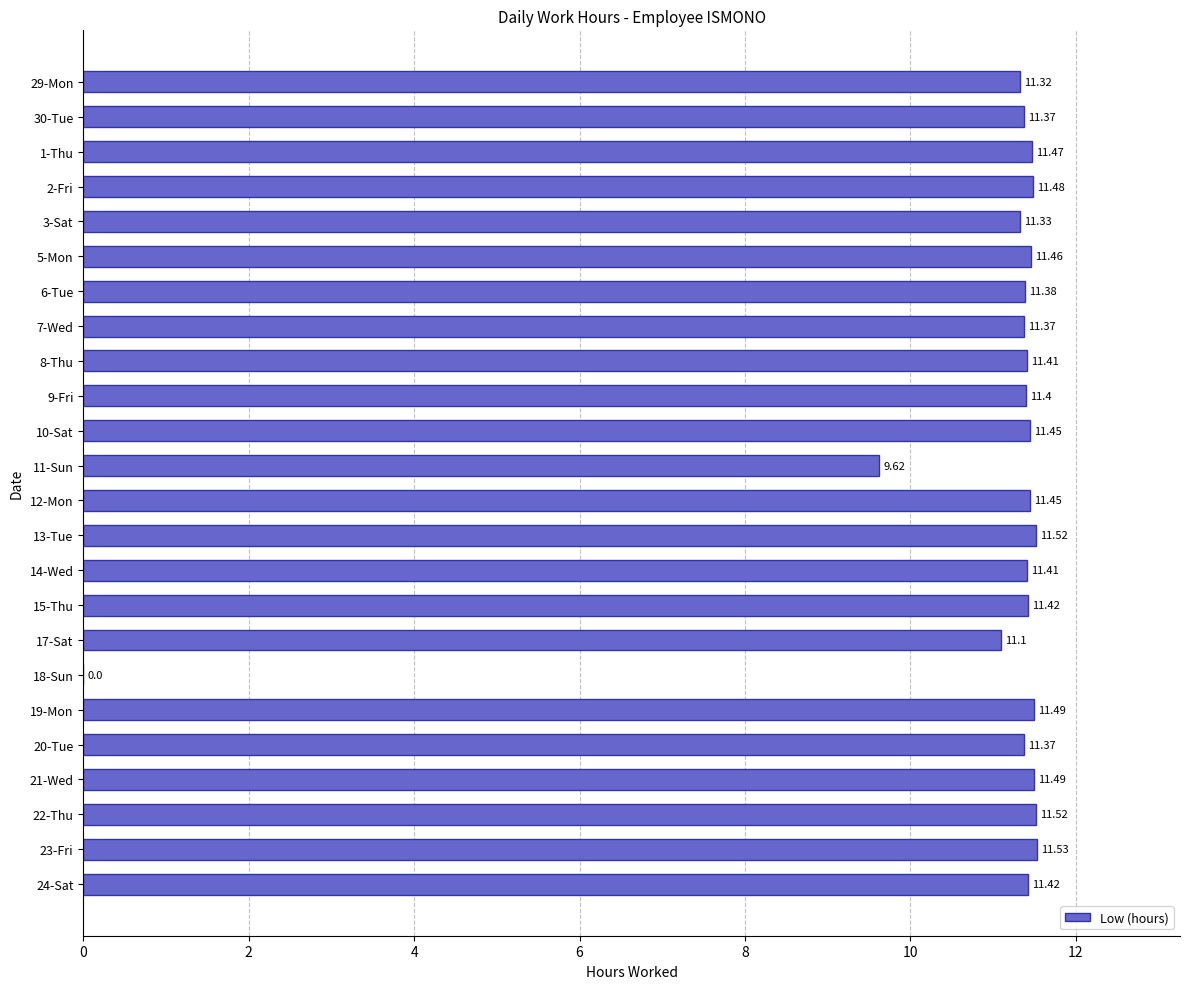

Does the chart contain stacked bars?

No